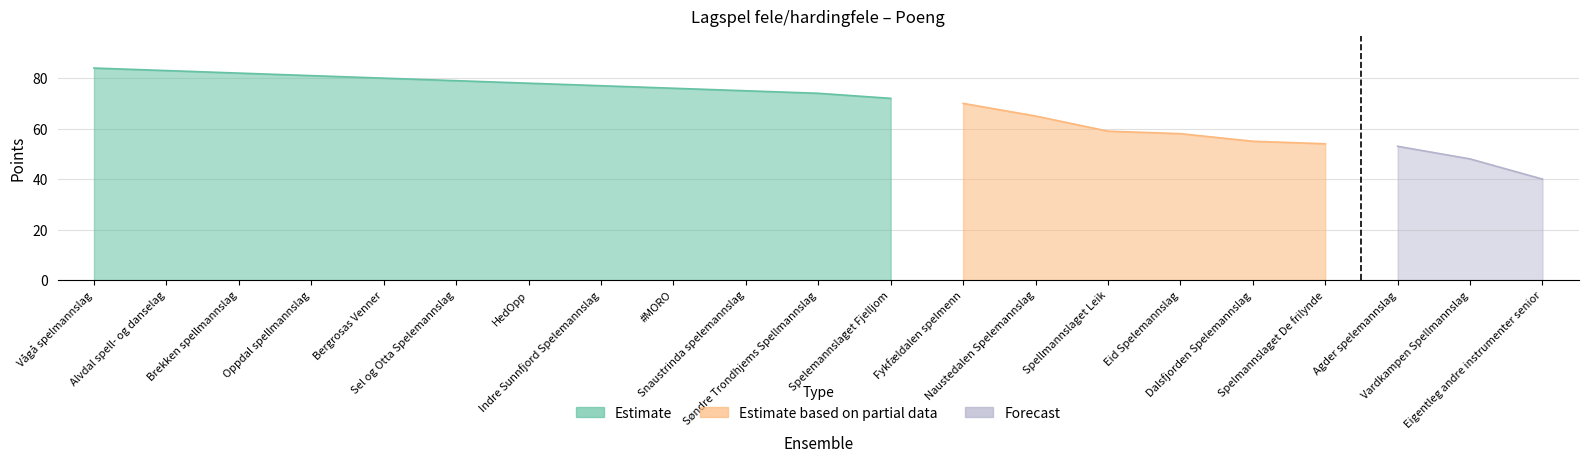

What is the sum of the values at Eigentleg andre instrumenter senior and Vågå spelmannslag?

124